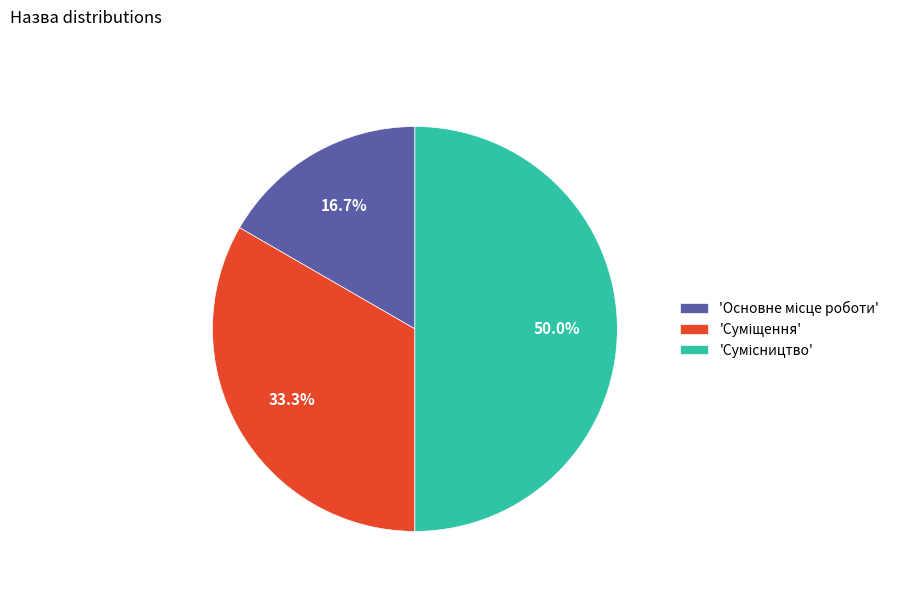

How many segments does this pie chart have?

3